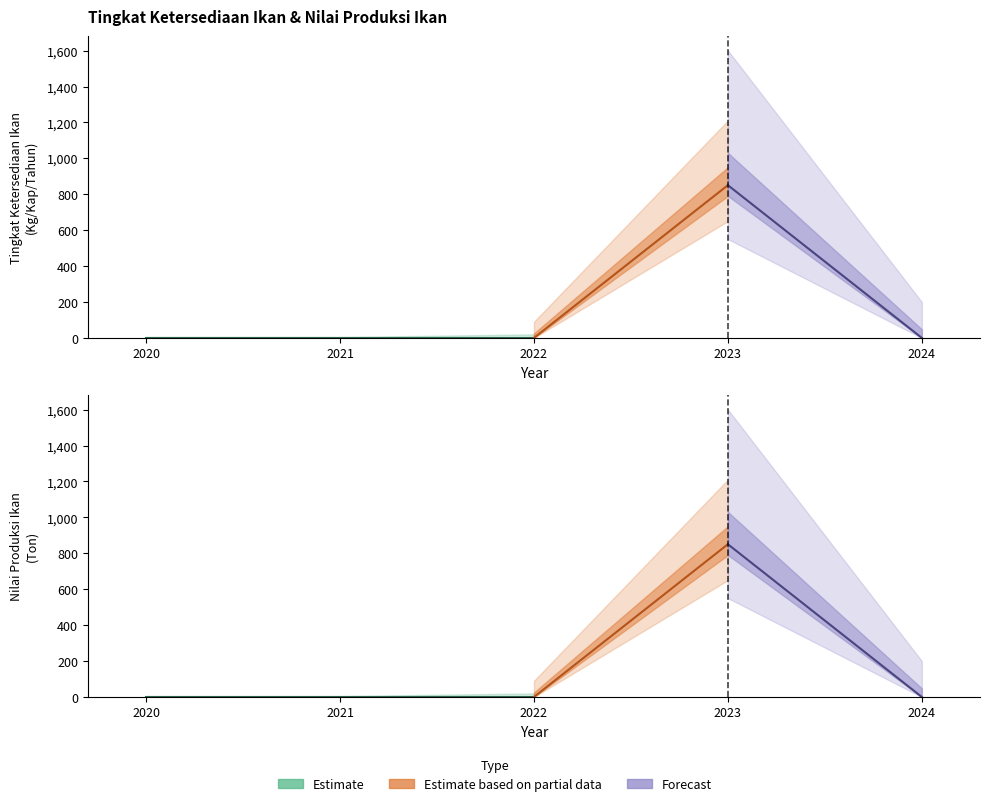

Which series has the largest total across all categories?

Tingkat Ketersediaan Ikan